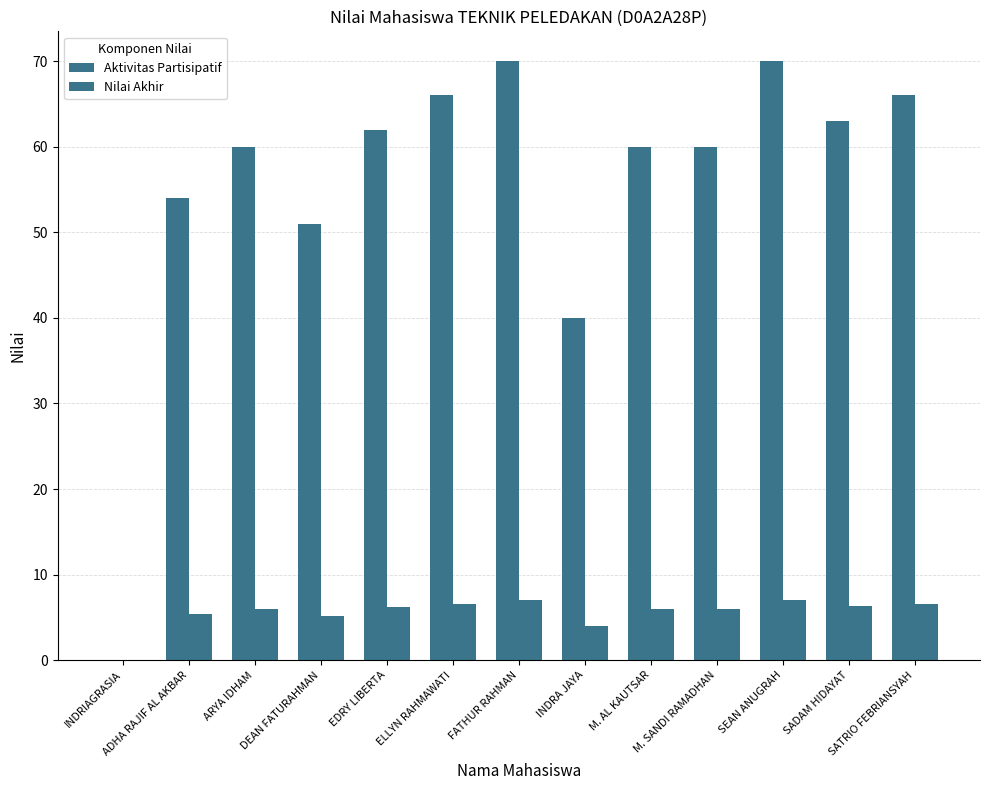

Are the bars grouped side by side (vs. stacked)?

Yes